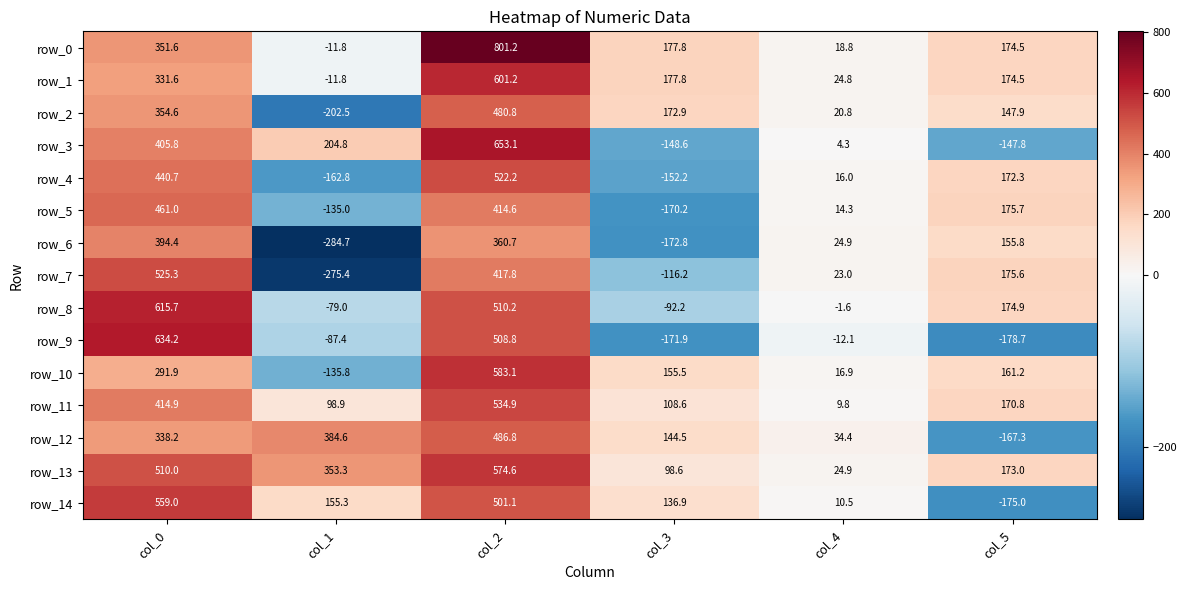

Reading left to right, what are all the values shown in this chart?

row_0: col_0=351.6	col_1=-11.8	col_2=801.2	col_3=177.8	col_4=18.8	col_5=174.5
row_1: col_0=331.6	col_1=-11.8	col_2=601.2	col_3=177.8	col_4=24.8	col_5=174.5
row_2: col_0=354.6	col_1=-202.5	col_2=480.8	col_3=172.9	col_4=20.8	col_5=147.9
row_3: col_0=405.8	col_1=204.8	col_2=653.1	col_3=-148.6	col_4=4.3	col_5=-147.8
row_4: col_0=440.7	col_1=-162.8	col_2=522.2	col_3=-152.2	col_4=16.0	col_5=172.3
row_5: col_0=461.0	col_1=-135.0	col_2=414.6	col_3=-170.2	col_4=14.3	col_5=175.7
row_6: col_0=394.4	col_1=-284.7	col_2=360.7	col_3=-172.8	col_4=24.9	col_5=155.8
row_7: col_0=525.3	col_1=-275.4	col_2=417.8	col_3=-116.2	col_4=23.0	col_5=175.6
row_8: col_0=615.7	col_1=-79.0	col_2=510.2	col_3=-92.2	col_4=-1.6	col_5=174.9
row_9: col_0=634.2	col_1=-87.4	col_2=508.8	col_3=-171.9	col_4=-12.1	col_5=-178.7
row_10: col_0=291.9	col_1=-135.8	col_2=583.1	col_3=155.5	col_4=16.9	col_5=161.2
row_11: col_0=414.9	col_1=98.9	col_2=534.9	col_3=108.6	col_4=9.8	col_5=170.8
row_12: col_0=338.2	col_1=384.6	col_2=486.8	col_3=144.5	col_4=34.4	col_5=-167.3
row_13: col_0=510.0	col_1=353.3	col_2=574.6	col_3=98.6	col_4=24.9	col_5=173.0
row_14: col_0=559.0	col_1=155.3	col_2=501.1	col_3=136.9	col_4=10.5	col_5=-175.0